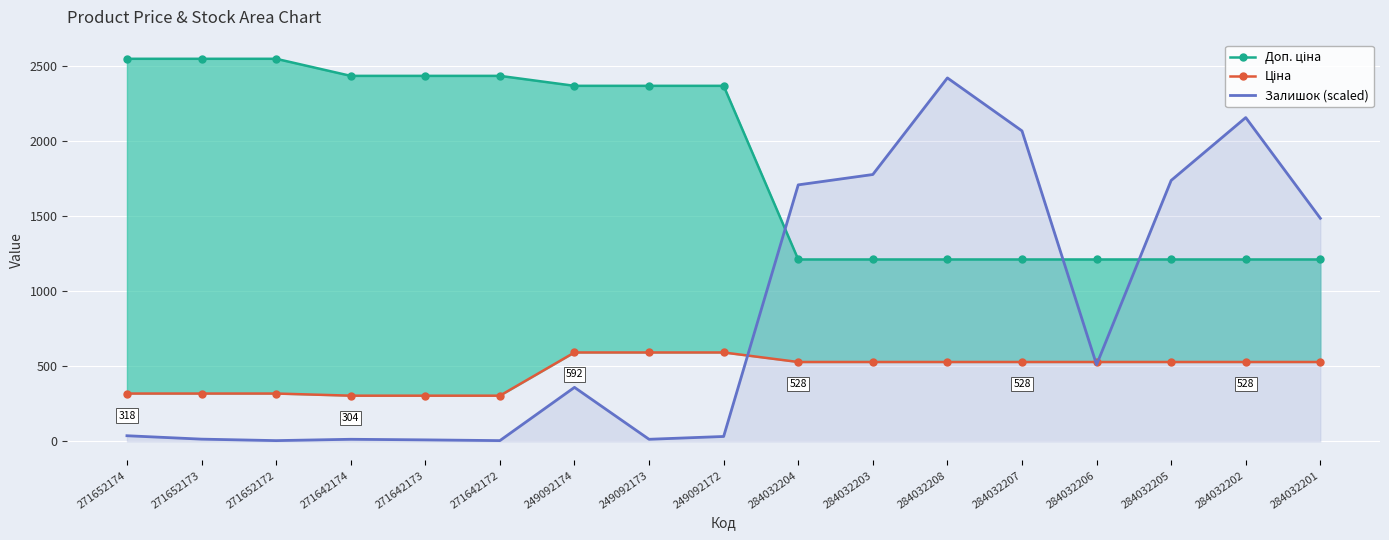

Reading left to right, extract all data points from this chart.

Доп. ціна: 271652174=2546.4	271652173=2546.4	271652172=2546.4	271642174=2432.8	271642173=2432.8	271642172=2432.8	249092174=2366.5	249092173=2366.5	249092172=2366.5	284032204=1210.7	284032203=1210.7	284032208=1210.7	284032207=1210.7	284032206=1210.7	284032205=1210.7	284032202=1210.7	284032201=1210.7
Ціна: 271652174=318.3	271652173=318.3	271652172=318.3	271642174=304.1	271642173=304.1	271642172=304.1	249092174=591.6	249092173=591.6	249092172=591.6	284032204=528.2	284032203=528.2	284032208=528.2	284032207=528.2	284032206=528.2	284032205=528.2	284032202=528.2	284032201=528.2
Залишок (scaled): 271652174=37.4	271652173=14.8	271652172=4.9	271642174=13.8	271642173=9.8	271642172=4.9	249092174=359.4	249092173=13.8	249092172=32.5	284032204=1707.2	284032203=1776.2	284032208=2419.1	284032207=2066.6	284032206=510.0	284032205=1736.8	284032202=2155.2	284032201=1484.7